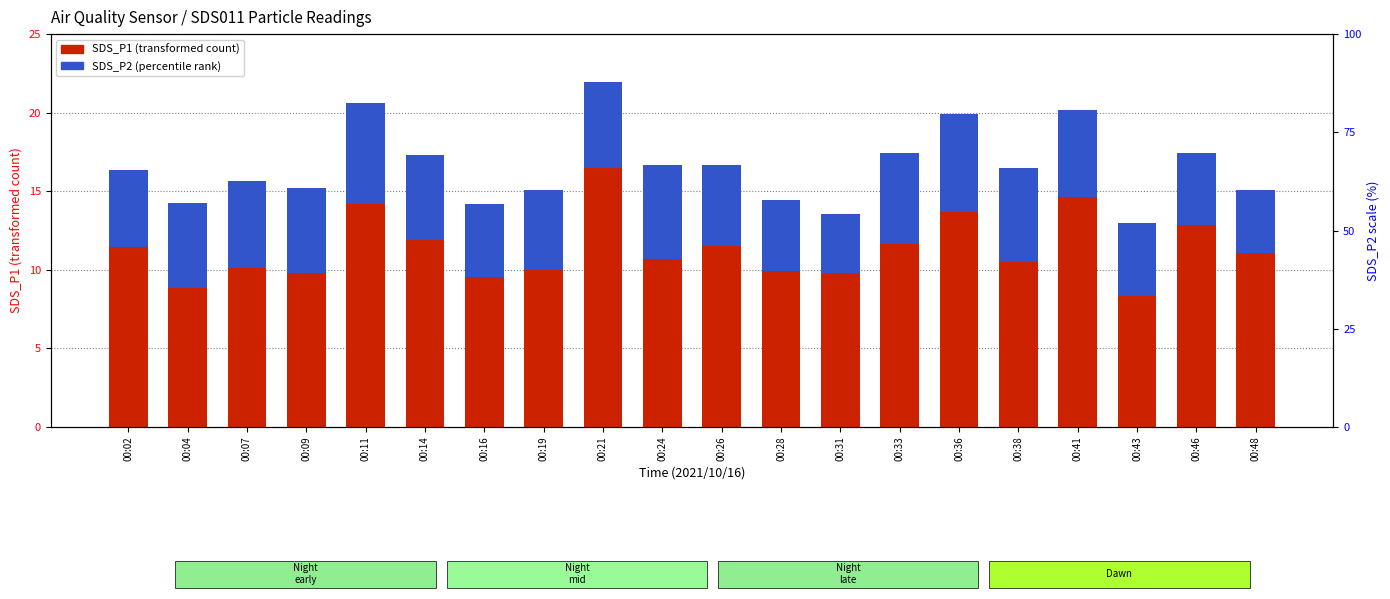

The SDS_P1 (transformed count) series shows 10.7 at 00:24. True or false?

True